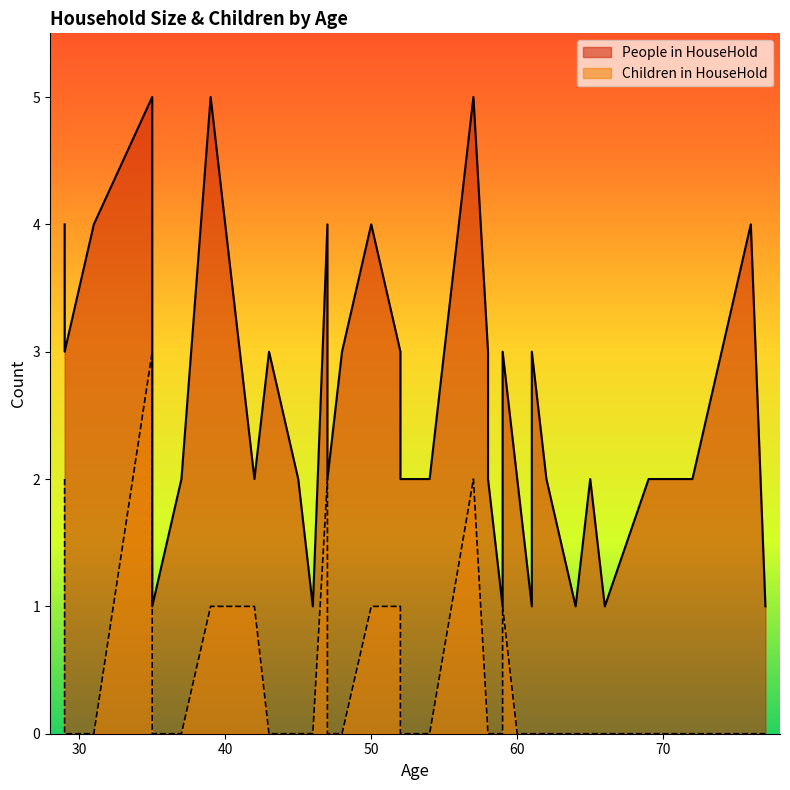

List the series in order of their overall mean, lowest first.

Children in HouseHold, People in HouseHold